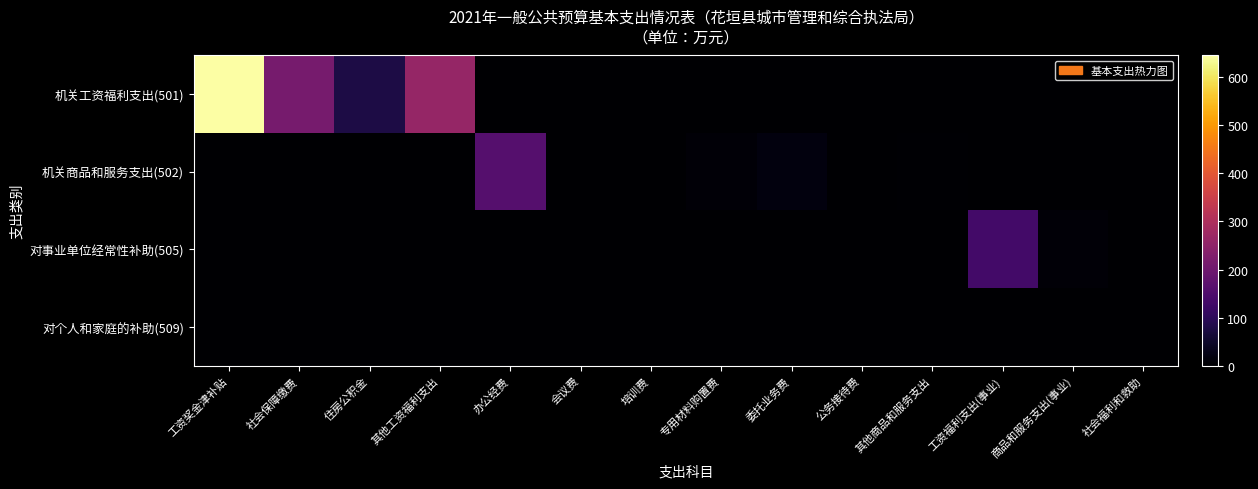

List the series in order of their peak value, highest first.

机关工资福利支出(501), 机关商品和服务支出(502), 对事业单位经常性补助(505), 对个人和家庭的补助(509)